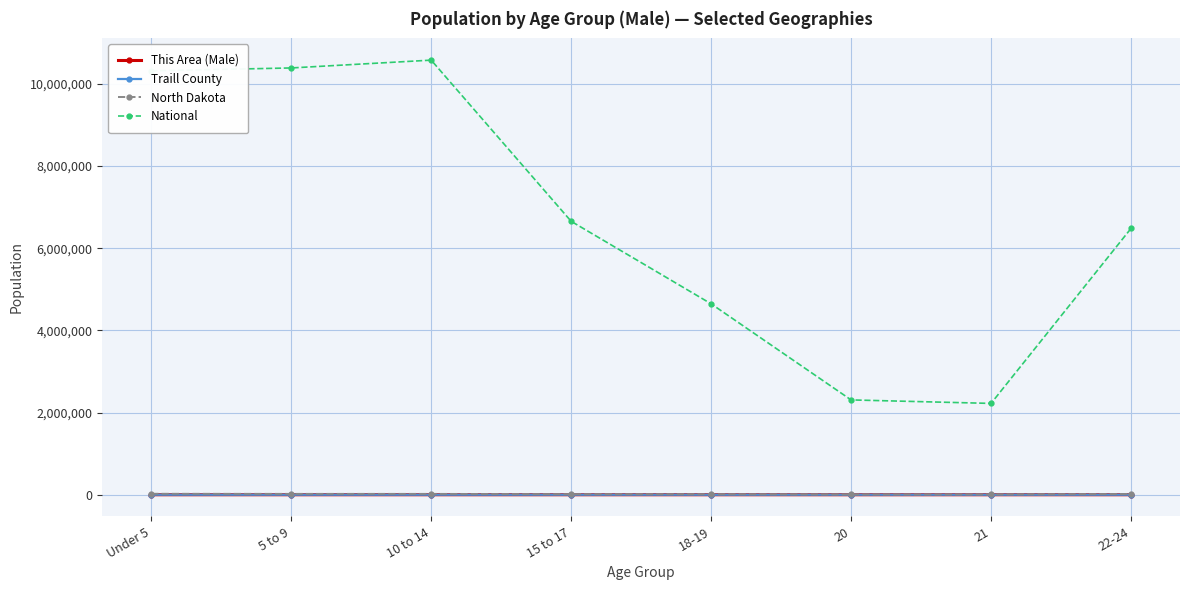

How many categories are shown in the chart?

8